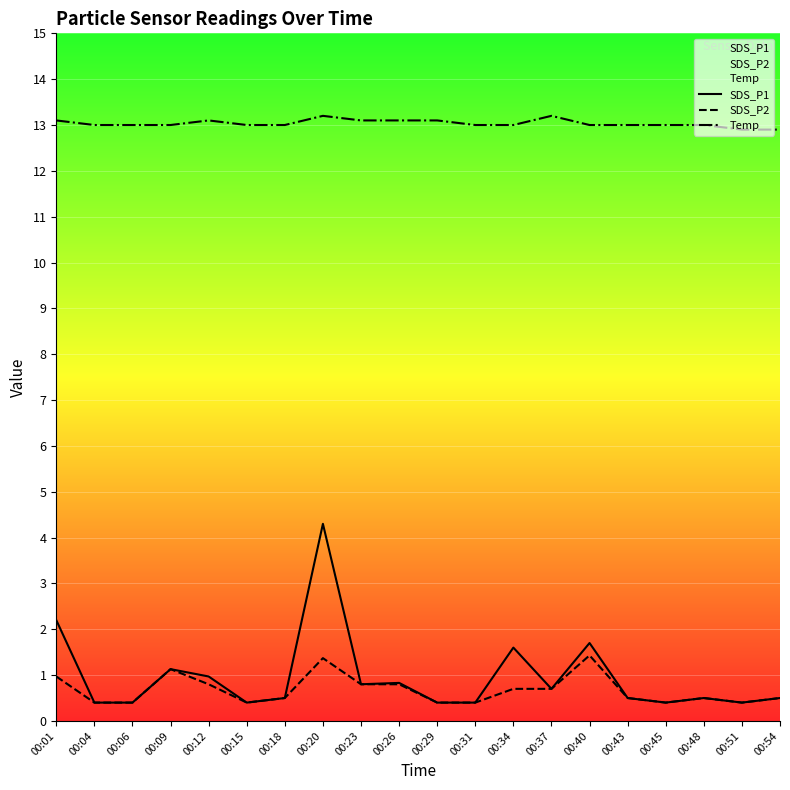

Where is the first local minimum for SDS_P1?

00:15